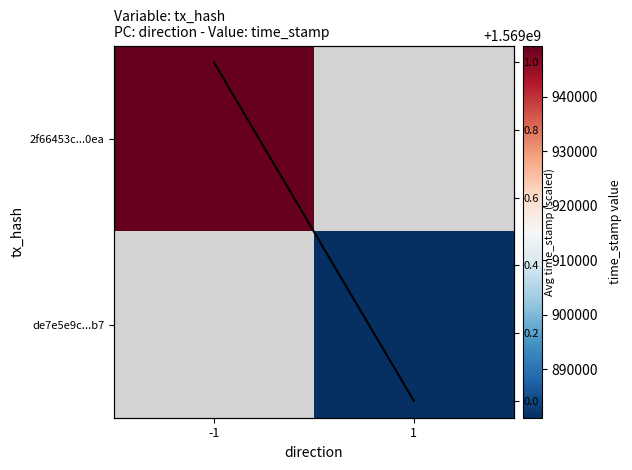

Where is 2f66453c...0ea nearest to the value 1569949427?

-1